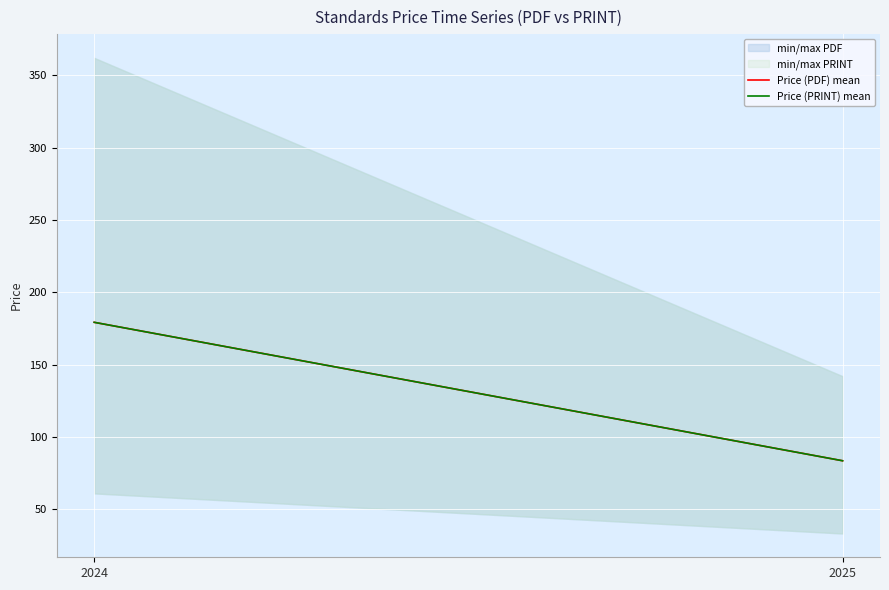

Which category has the lowest value across all series?

2025